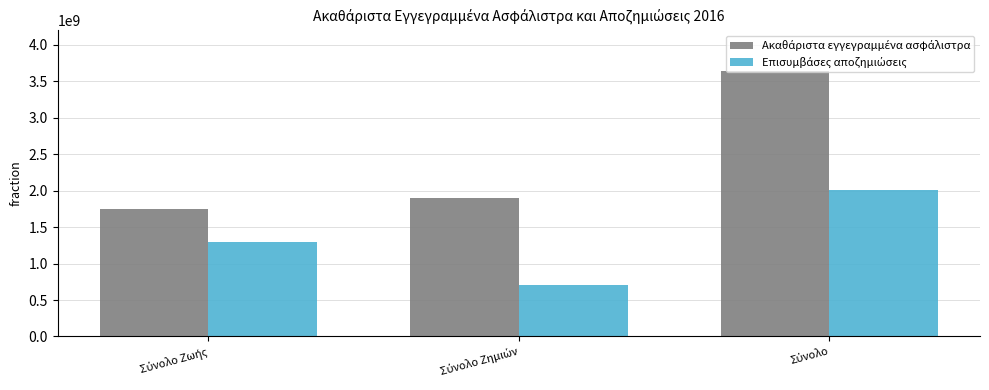

Does the chart contain stacked bars?

No